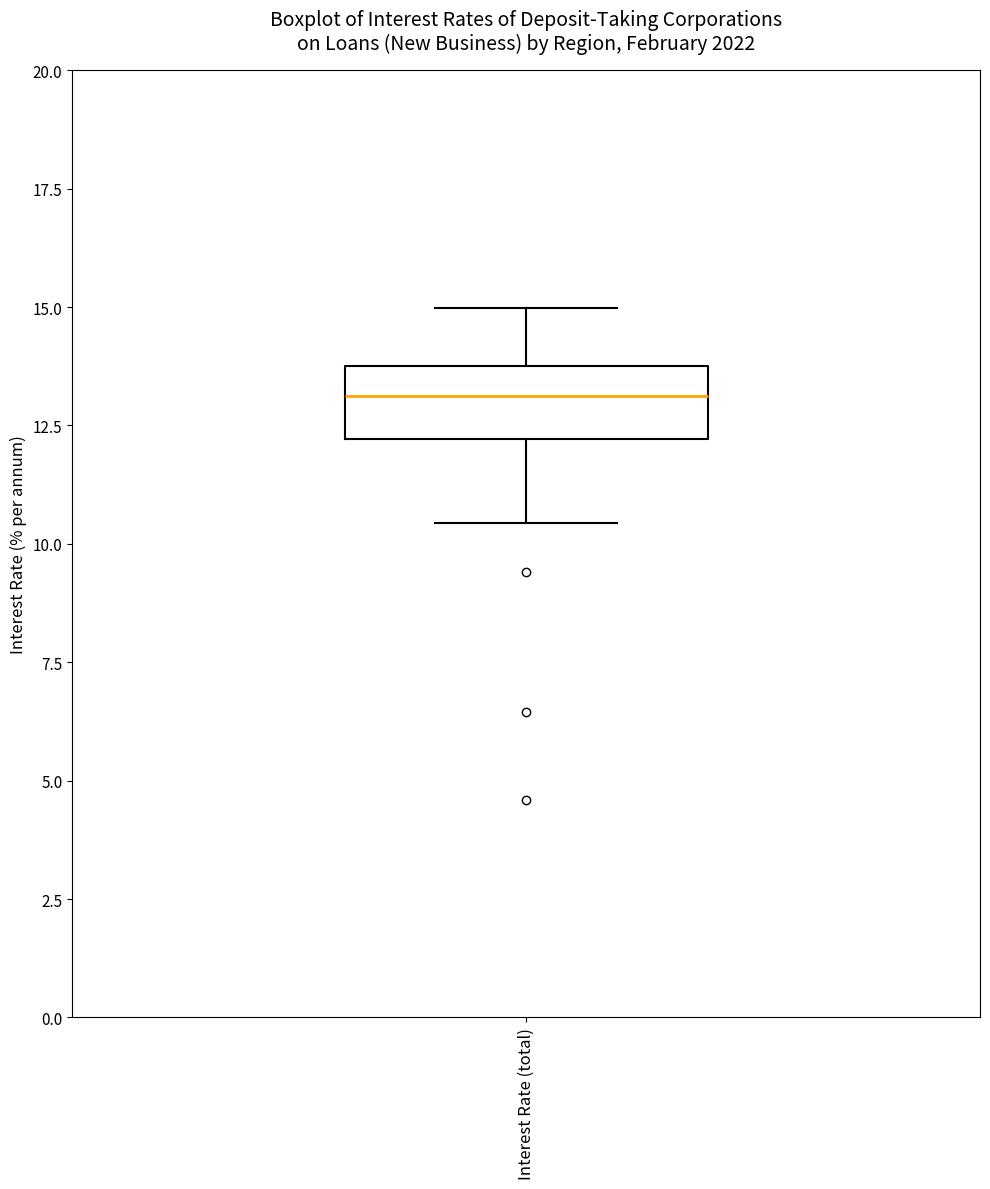

Where does the upper whisker of the box for Interest Rate (total) end on the y-axis? The values are not printed on the chart, so give them approximately, as read against the axis.

15.0